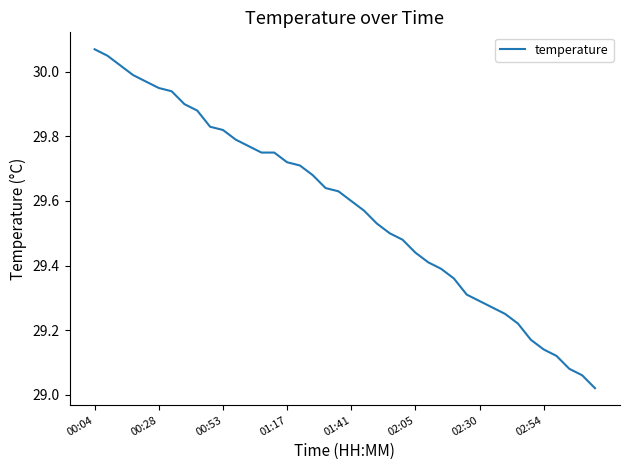

True or false: the data has more than 2 interior local peaks.

False